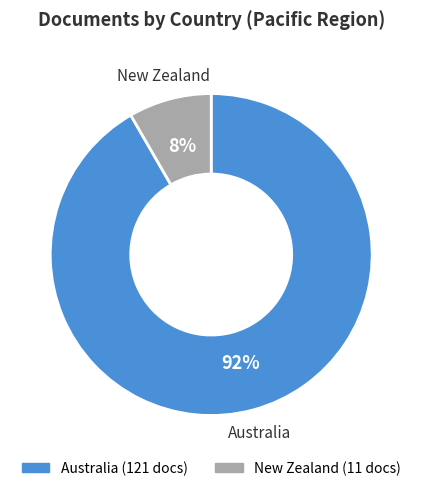

True or false: Australia accounts for 92% of the total.

True